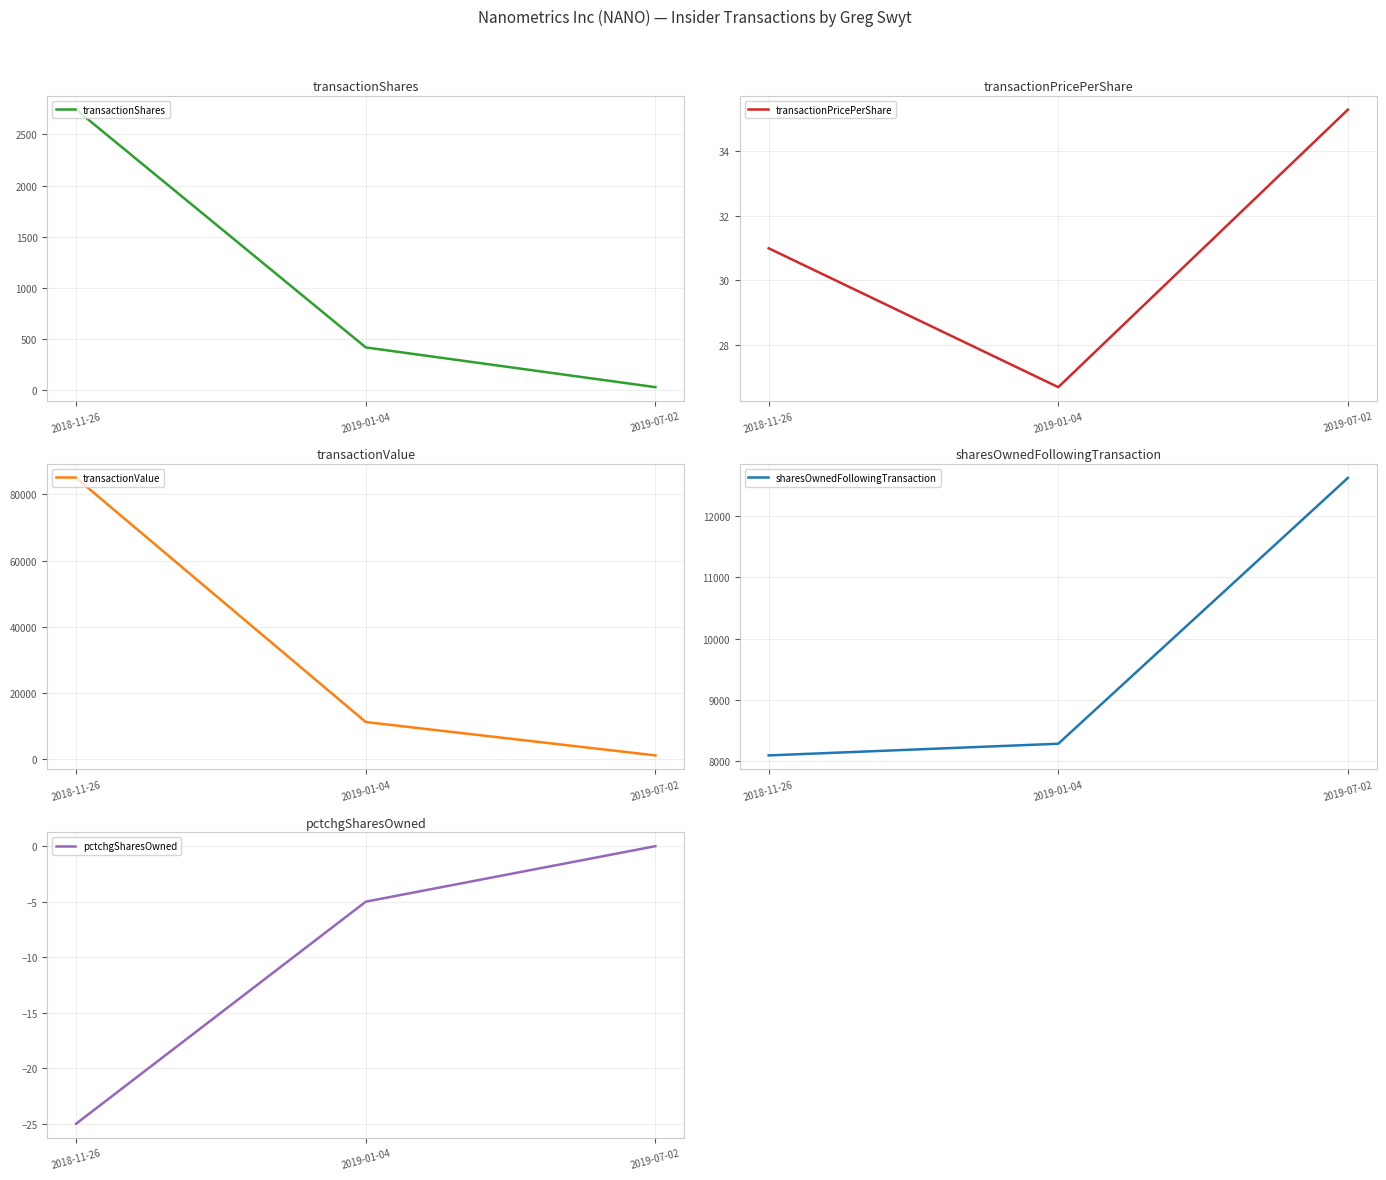

Reading right to left, what are all the values shown in this chart?

transactionShares: 2019-07-02=32.0	2019-01-04=420.0	2018-11-26=2742.0
transactionPricePerShare: 2019-07-02=35.3	2019-01-04=26.7	2018-11-26=31.0
transactionValue: 2019-07-02=1129.0	2019-01-04=11213.0	2018-11-26=84968.0
sharesOwnedFollowingTransaction: 2019-07-02=12627.0	2019-01-04=8281.0	2018-11-26=8090.0
pctchgSharesOwned: 2019-07-02=0.0	2019-01-04=-5.0	2018-11-26=-25.0